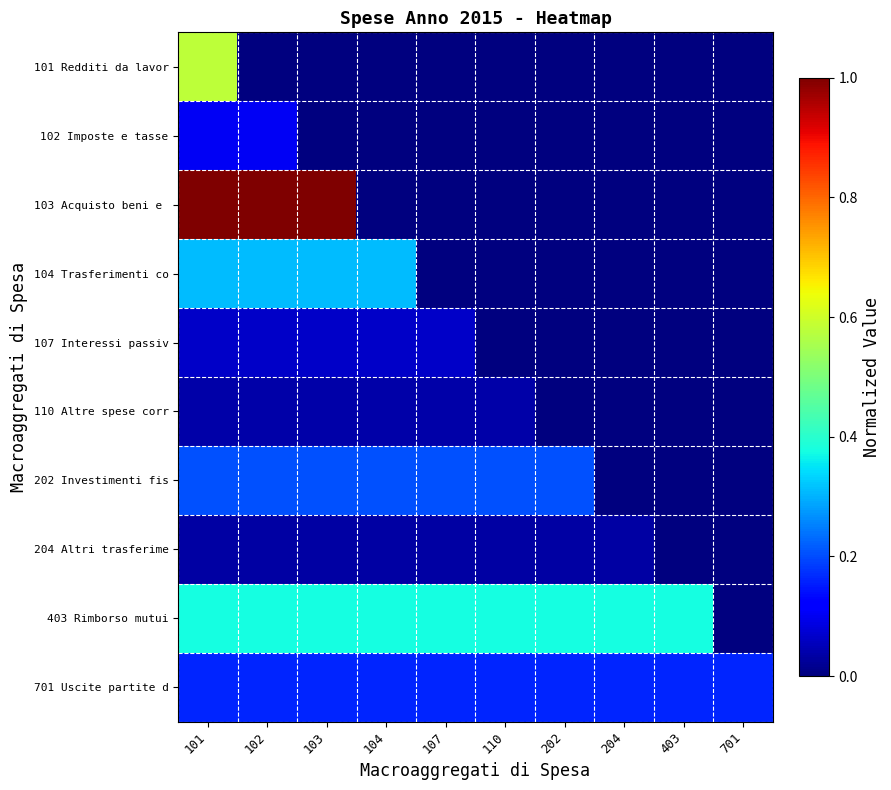

At how many categories does at least one series exceed 0?

10